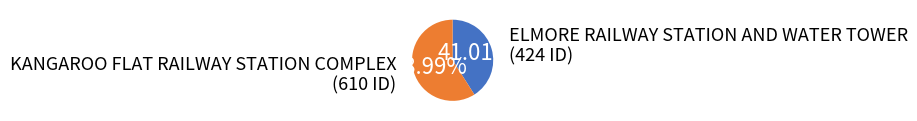

To the nearest percent, what portion does ELMORE RAILWAY STATION AND WATER TOWER represent?

41%